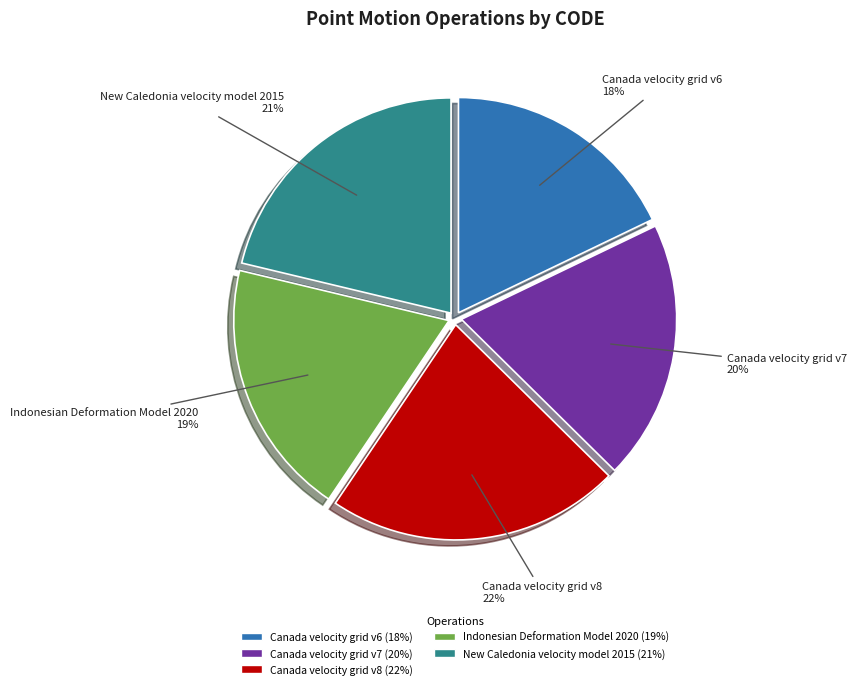

What is the ratio of the value at Indonesian Deformation Model 2020 to the value at New Caledonia velocity model 2015?

0.9